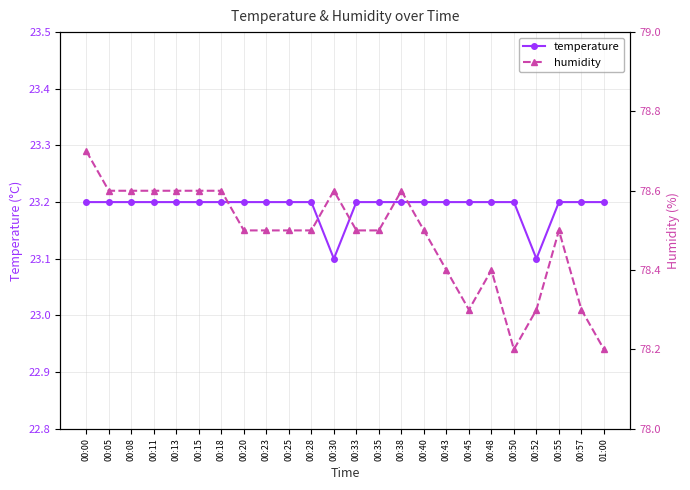

Is the value of temperature at 00:08 greater than the value of humidity at 00:35?

No